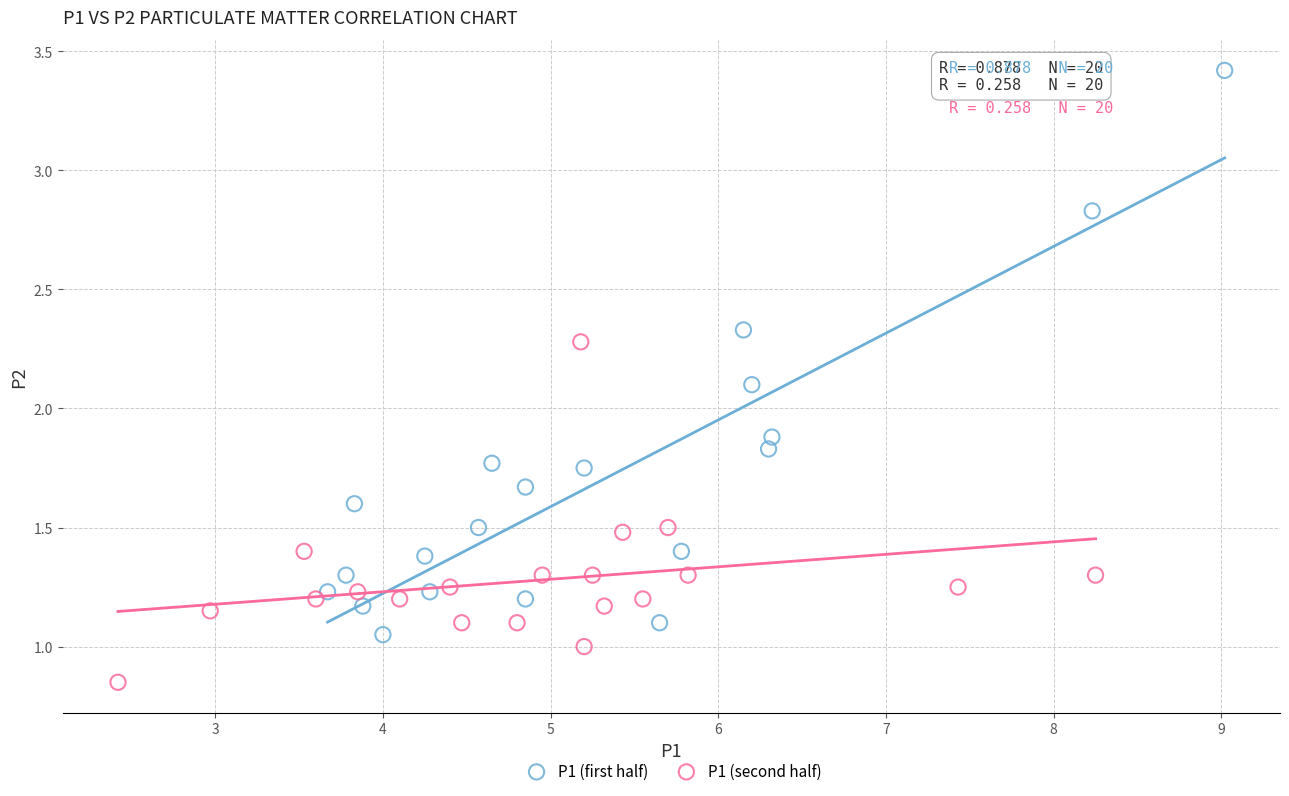

Which series reaches the minimum Y coordinate?

P1 (second half)